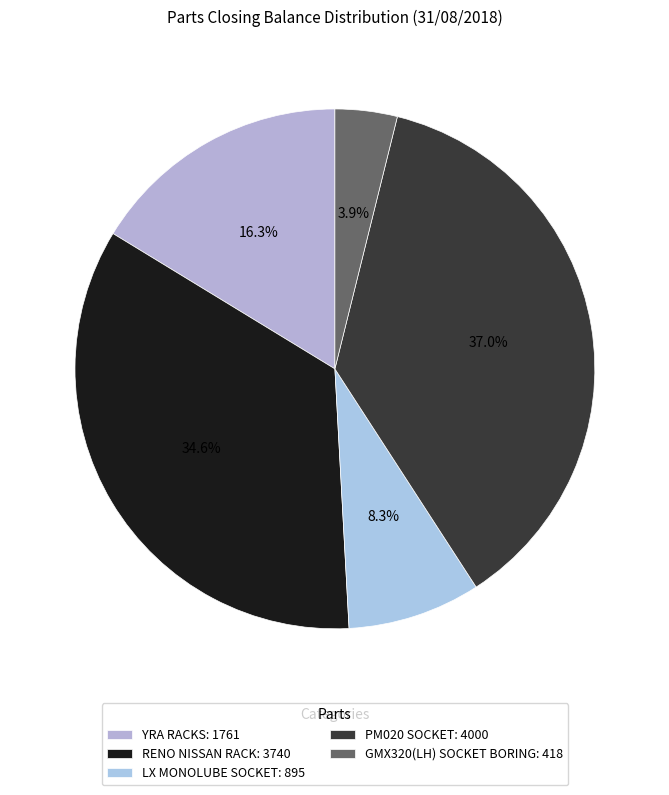

Which category has the smallest portion of the pie?

GMX320(LH) SOCKET BORING